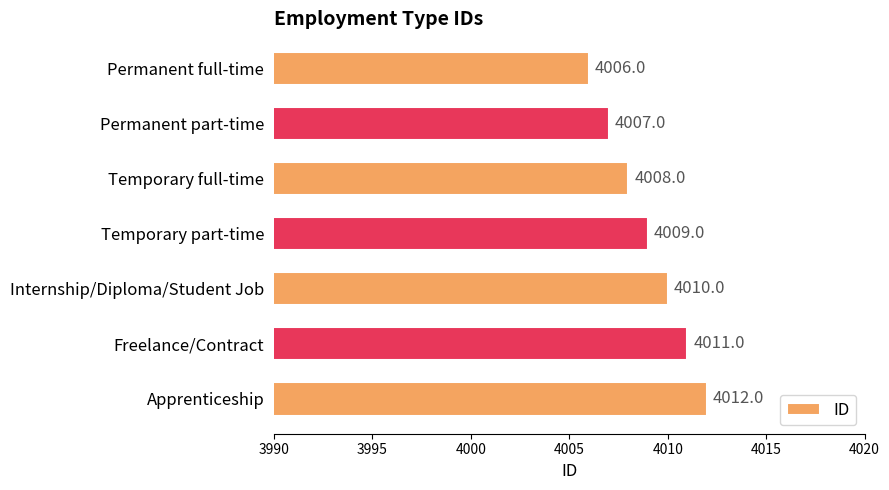

What is the maximum value shown in the chart?

4012